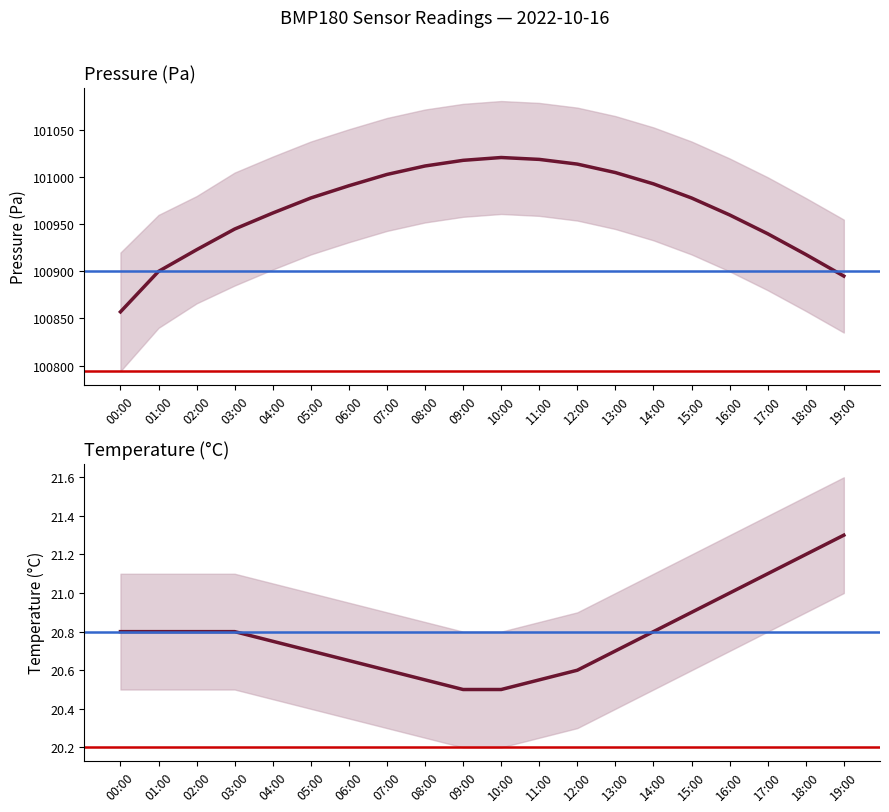

At which label does pressure_lower reach its peak?

10:00